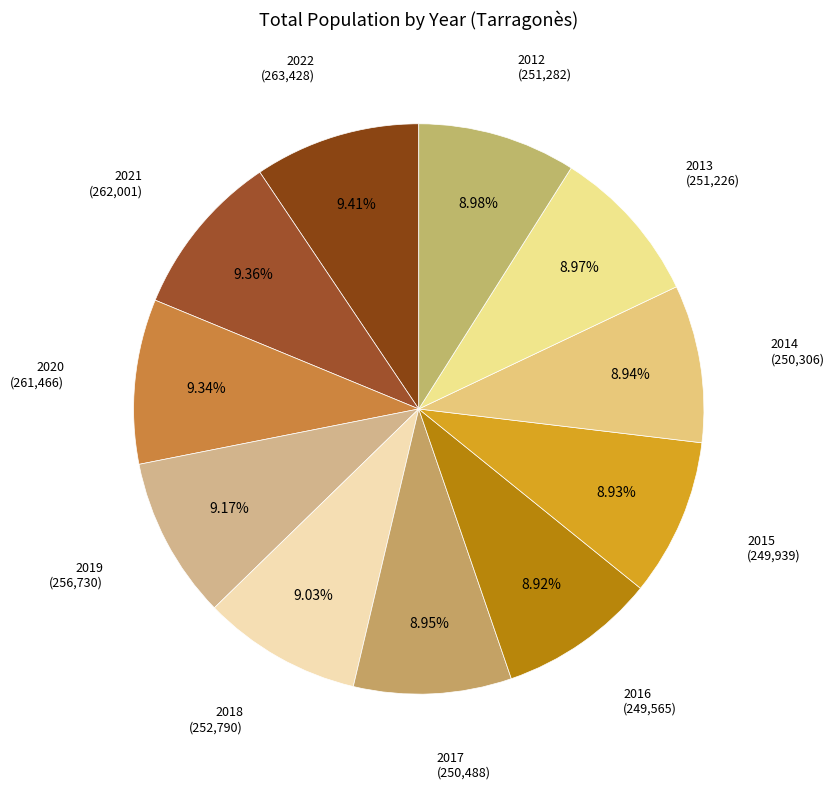

How many segments does this pie chart have?

11